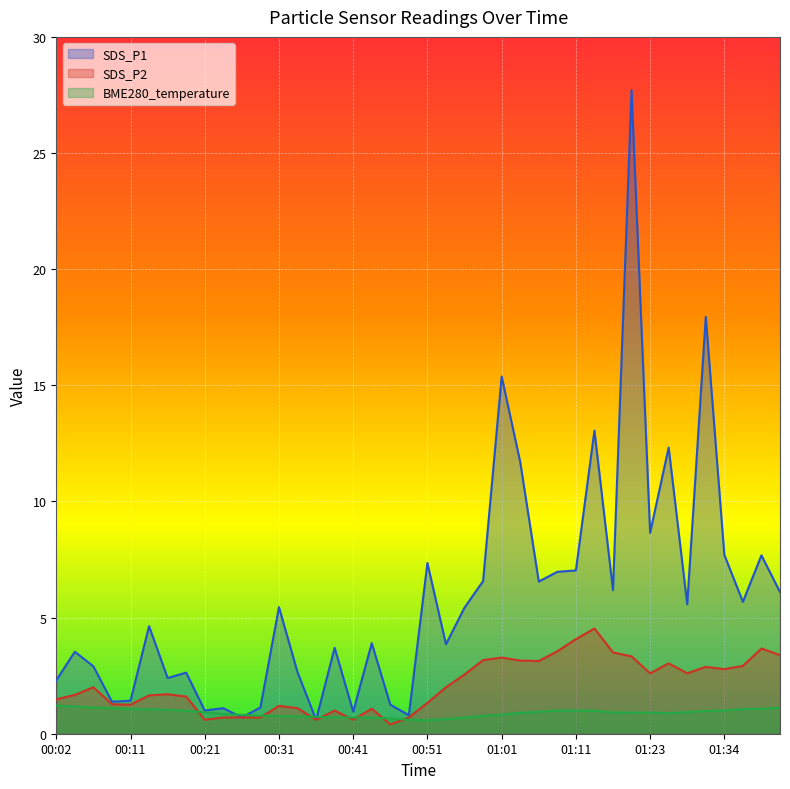

What is the smallest value displayed?

0.4